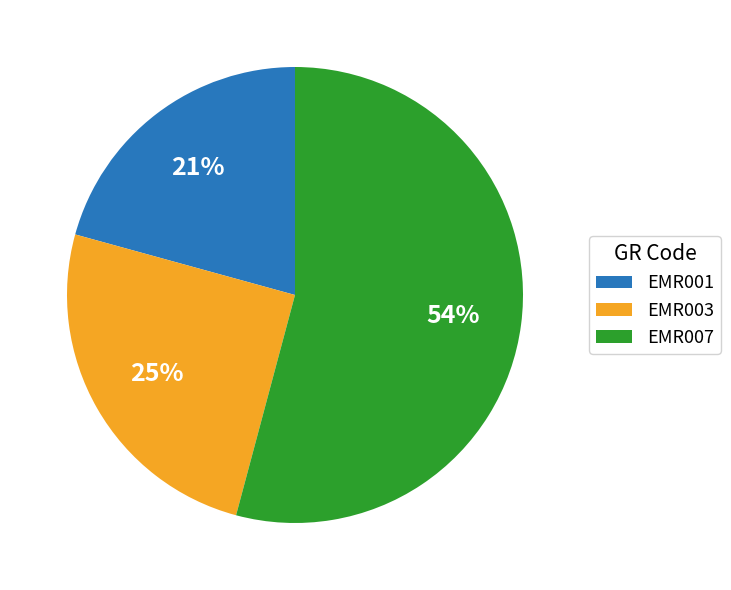

The EMR003 slice represents 11% of the pie. True or false?

False